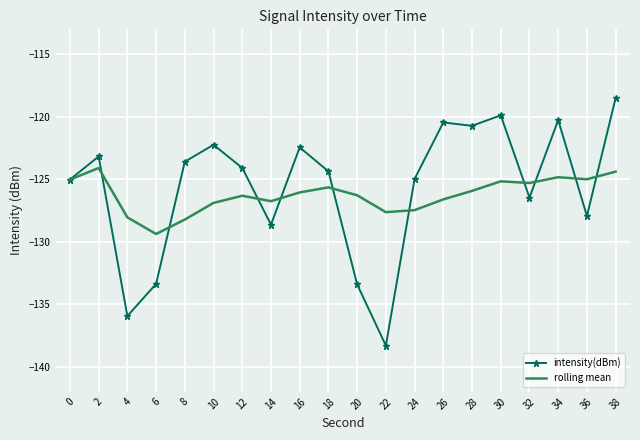

What is the minimum value for intensity(dBm)?

-138.3